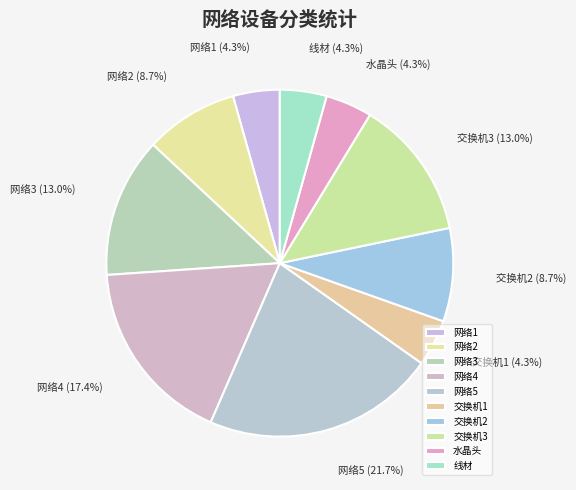

What percentage is the 交换机1 slice, to the nearest percent?

4%